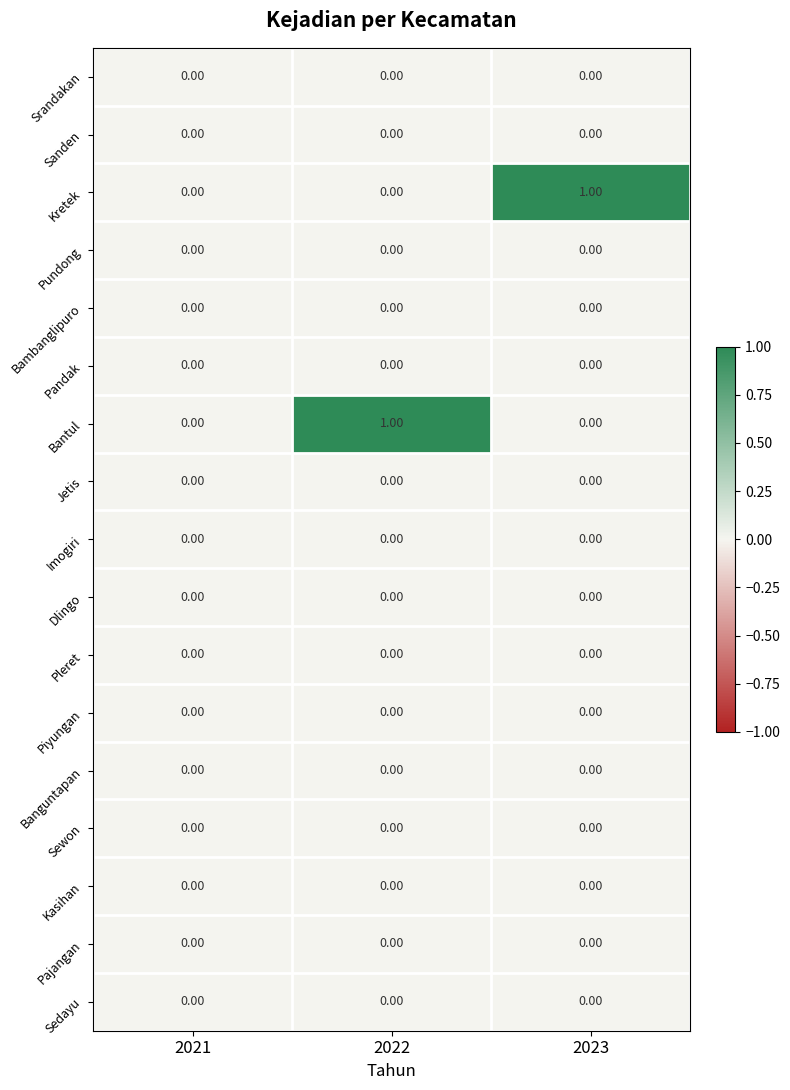

Between 2021 and 2023, which series saw the biggest shift?

Kretek